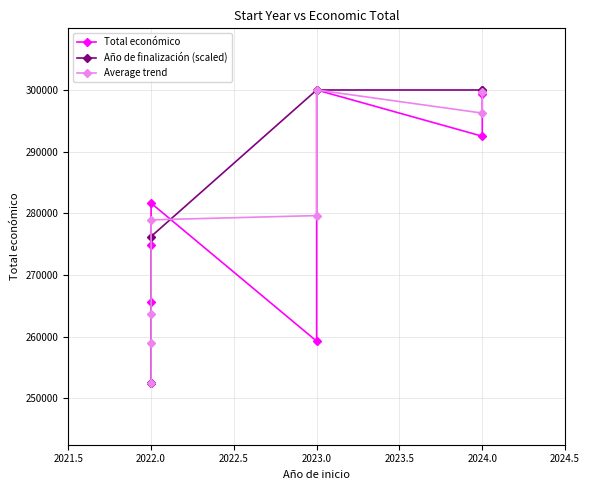

In Average trend, how many points are lower than both neighbors (excluding endpoints)?

1